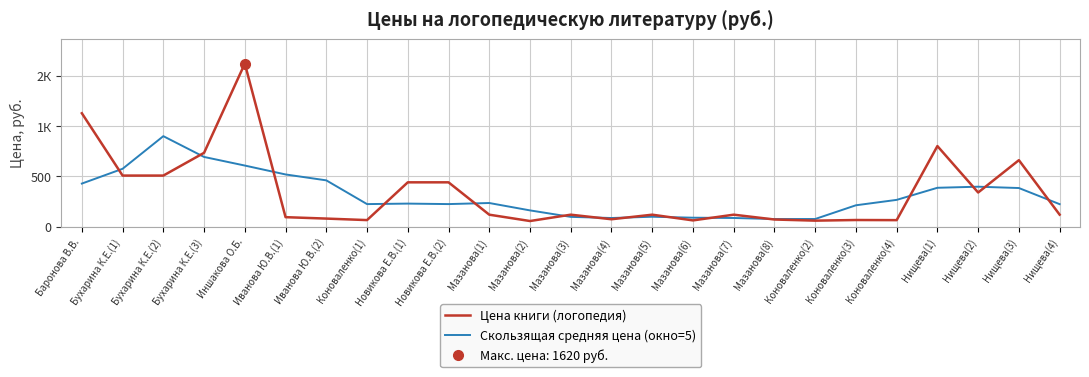

Reading left to right, transcribe all the data shown in this chart.

Цена книги (логопедия): Баронова В.В.=1127.0	Бухарина К.Е.(1)=508.0	Бухарина К.Е.(2)=508.0	Бухарина К.Е.(3)=734.0	Иншакова О.Б.=1620.0	Иванова Ю.В.(1)=95.0	Иванова Ю.В.(2)=81.0	Коноваленко(1)=66.0	Новикова Е.В.(1)=441.0	Новикова Е.В.(2)=441.0	Мазанова(1)=119.7	Мазанова(2)=56.7	Мазанова(3)=119.7	Мазанова(4)=74.3	Мазанова(5)=119.7	Мазанова(6)=63.0	Мазанова(7)=119.7	Мазанова(8)=71.8	Коноваленко(2)=60.5	Коноваленко(3)=66.8	Коноваленко(4)=65.5	Нищева(1)=801.0	Нищева(2)=340.0	Нищева(3)=661.0	Нищева(4)=120.0
Скользящая средняя цена (окно=5): Баронова В.В.=428.6	Бухарина К.Е.(1)=575.4	Бухарина К.Е.(2)=899.4	Бухарина К.Е.(3)=693.0	Иншакова О.Б.=607.6	Иванова Ю.В.(1)=519.2	Иванова Ю.В.(2)=460.6	Коноваленко(1)=224.8	Новикова Е.В.(1)=229.7	Новикова Е.В.(2)=224.9	Мазанова(1)=235.6	Мазанова(2)=162.3	Мазанова(3)=98.0	Мазанова(4)=86.7	Мазанова(5)=99.3	Мазанова(6)=89.7	Мазанова(7)=86.9	Мазанова(8)=76.4	Коноваленко(2)=76.9	Коноваленко(3)=213.1	Коноваленко(4)=266.8	Нищева(1)=386.9	Нищева(2)=397.5	Нищева(3)=384.4	Нищева(4)=224.2